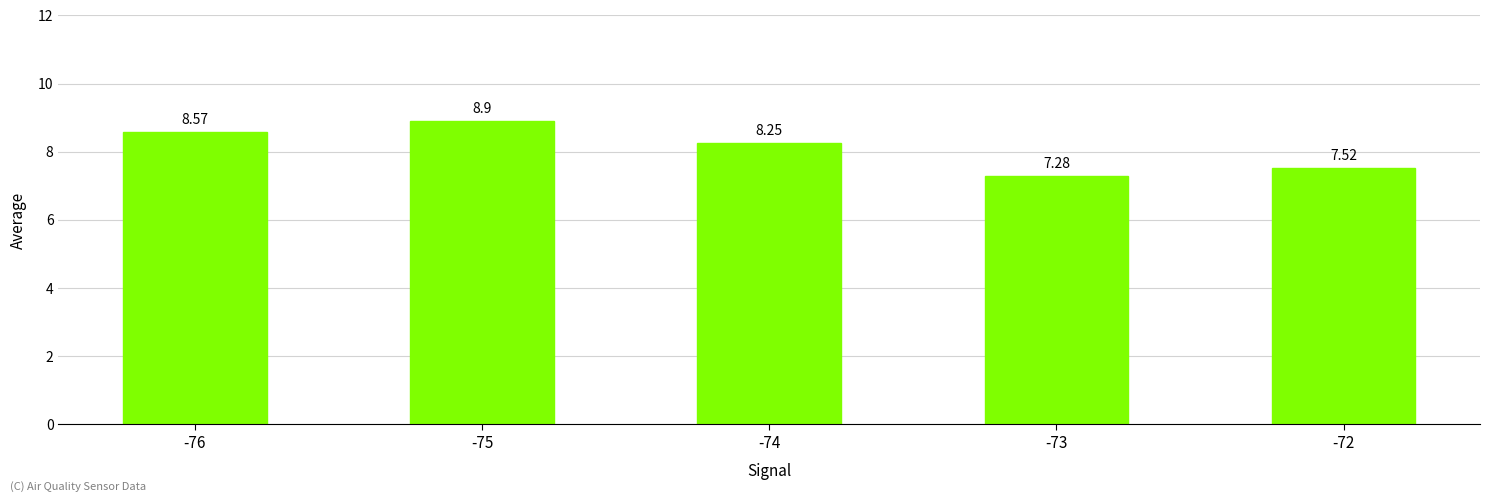

Rank the categories by value from lowest to highest.

-73, -72, -74, -76, -75